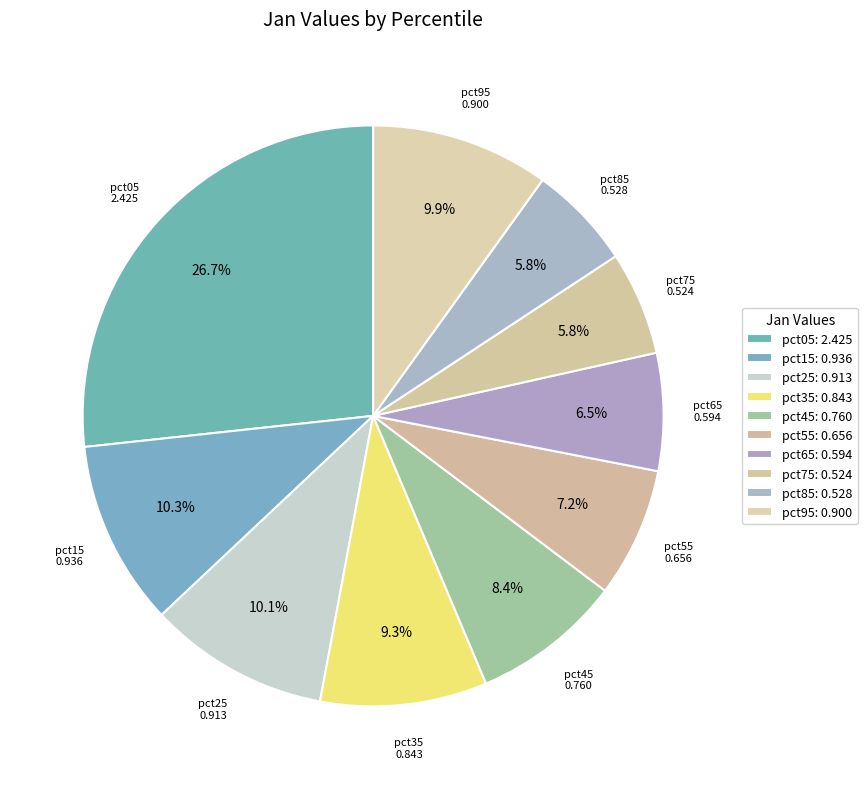

Is there a majority slice in this chart?

No